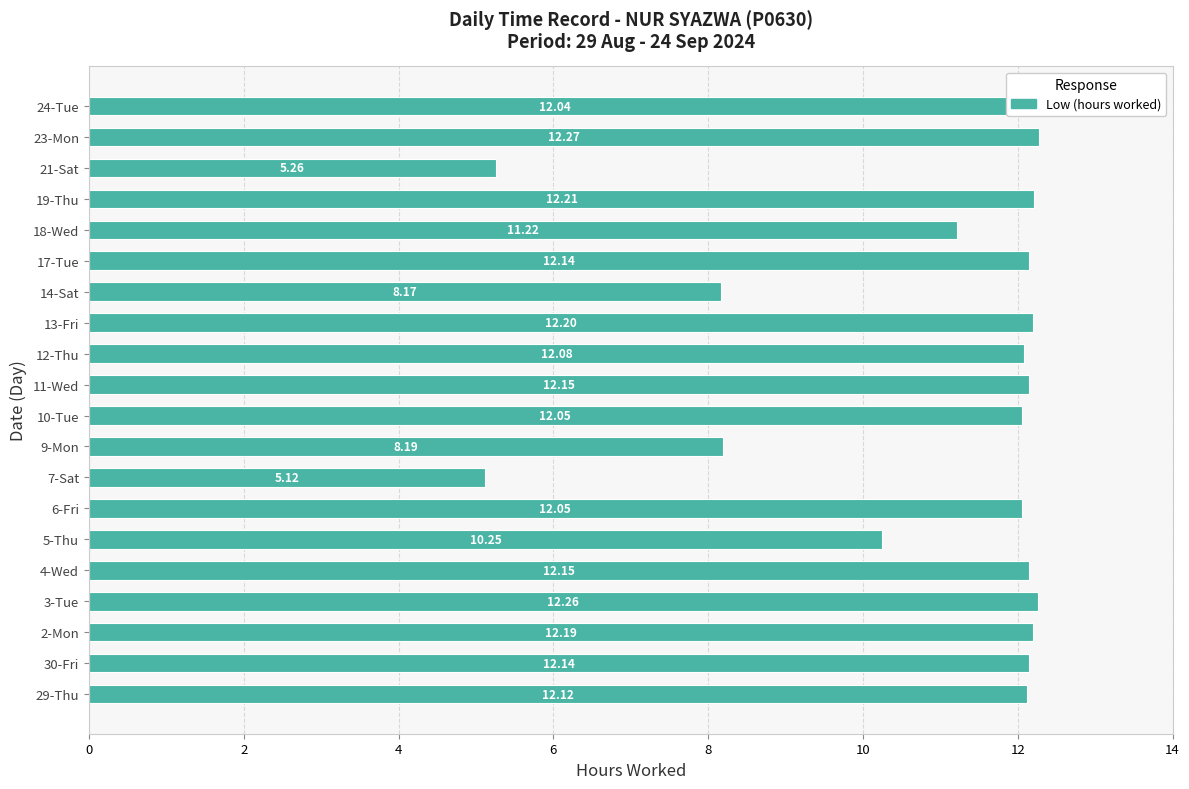

Between 12-Thu and 14-Sat, which is larger?

12-Thu